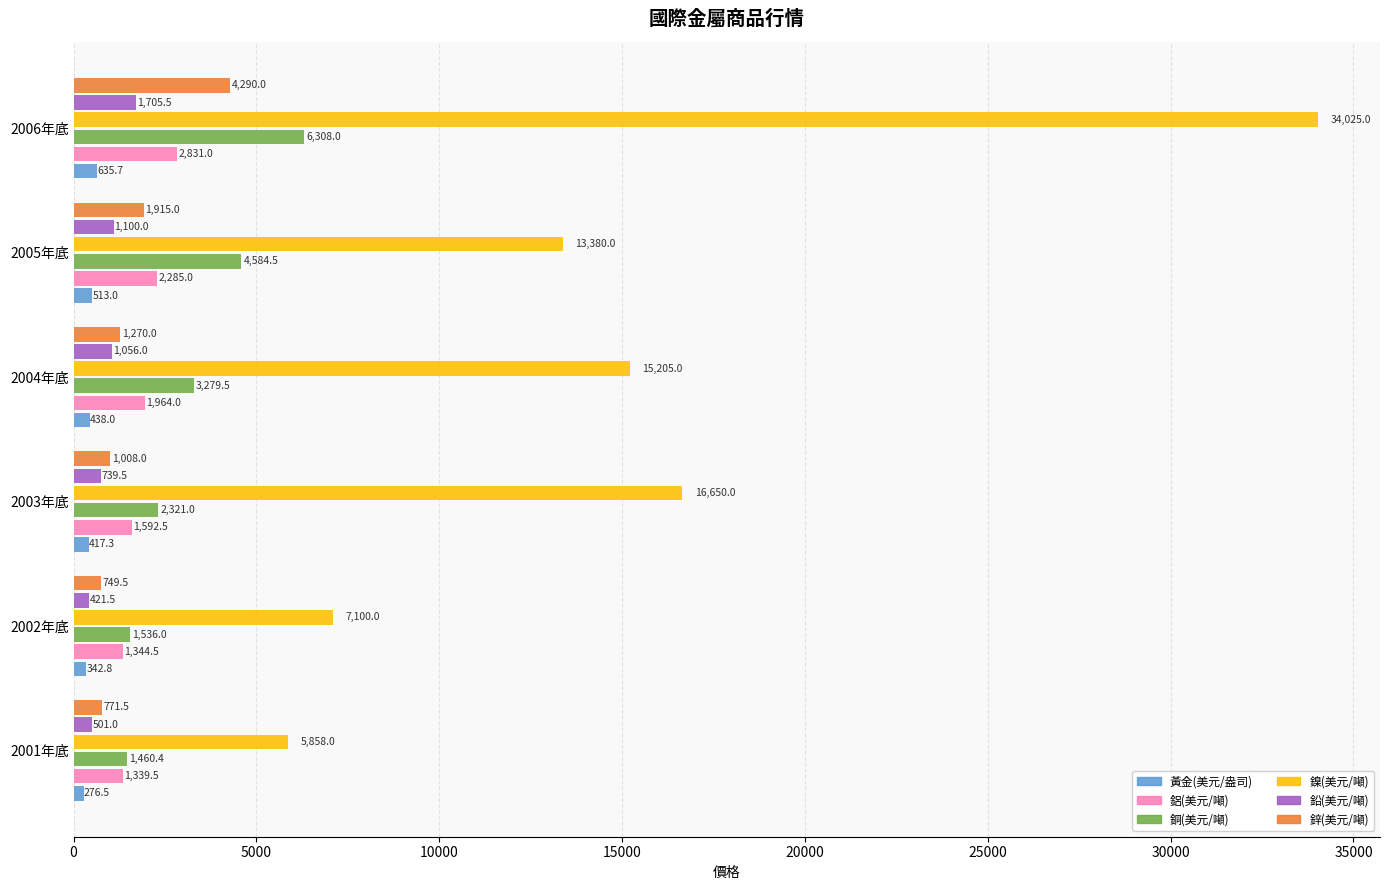

At 2005年底, list the series in order from largest to smallest.

鎳(美元/噸), 銅(美元/噸), 鋁(美元/噸), 鋅(美元/噸), 鉛(美元/噸), 黃金(美元/盎司)